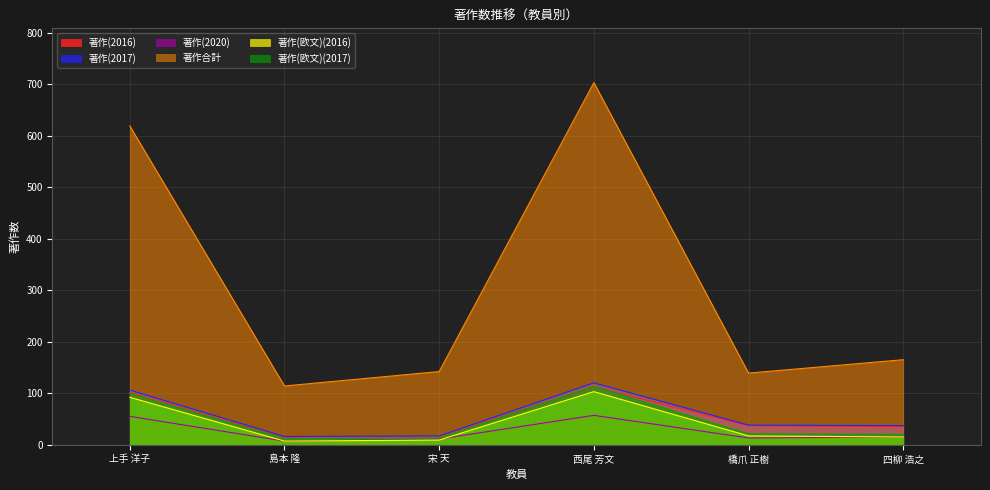

Which has a higher value, 橋爪 正樹 or 島本 隆?

橋爪 正樹